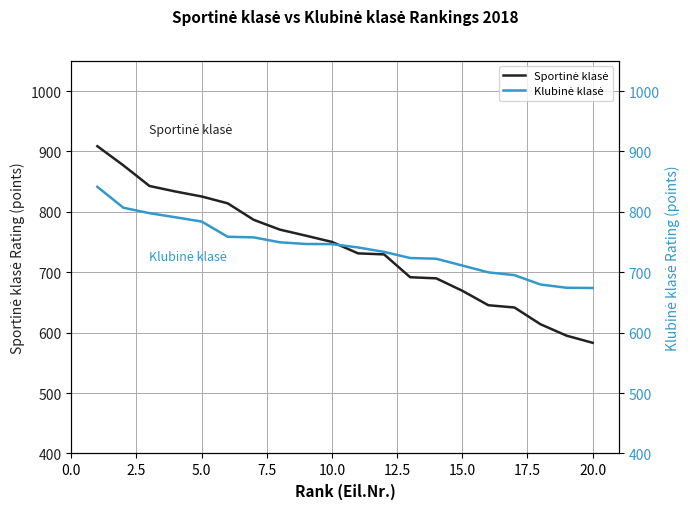

What is the sum of all Sportinė klasė values?

14760.3